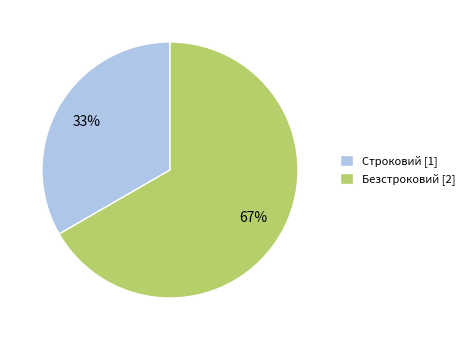

Count the number of slices in the pie.

2